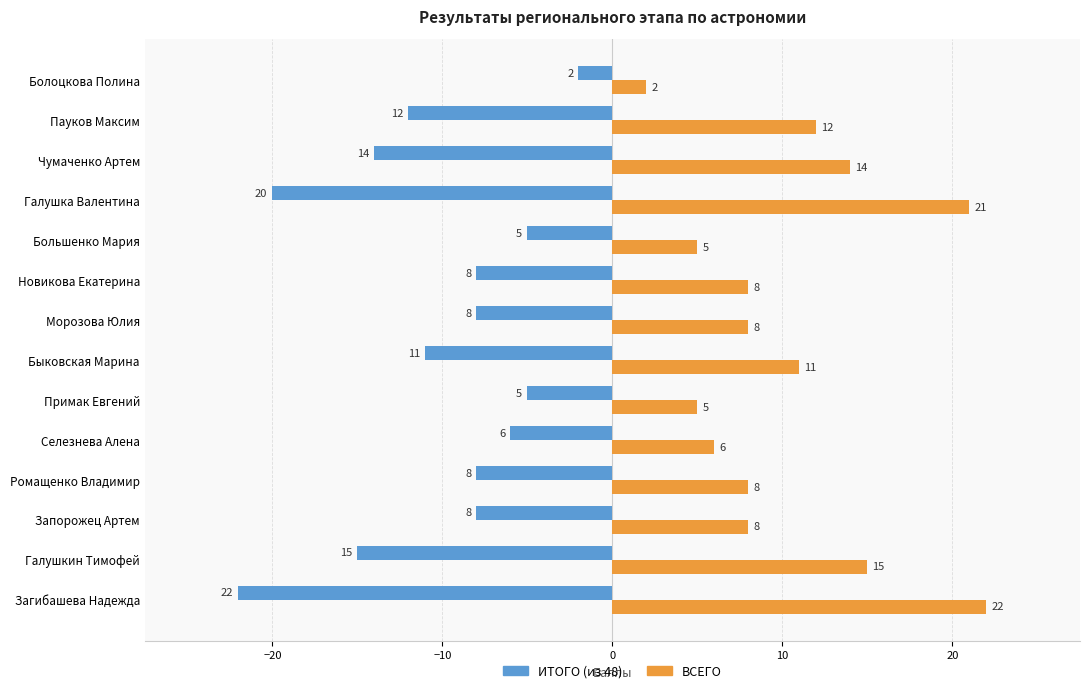

What is the minimum value for ИТОГО (из 48)?

-22